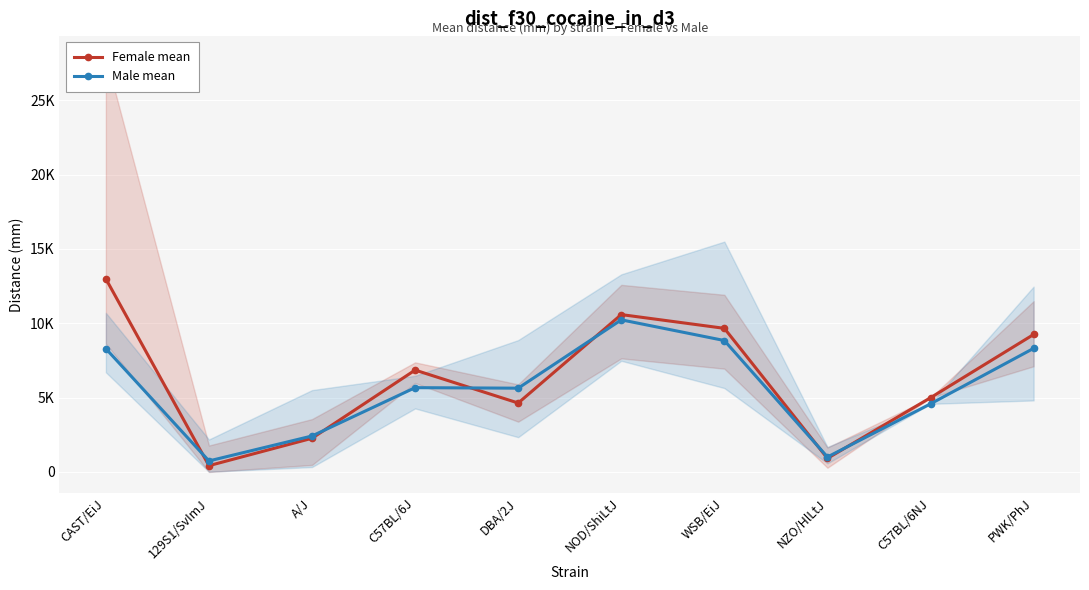

What is the minimum value for Female mean?

424.4